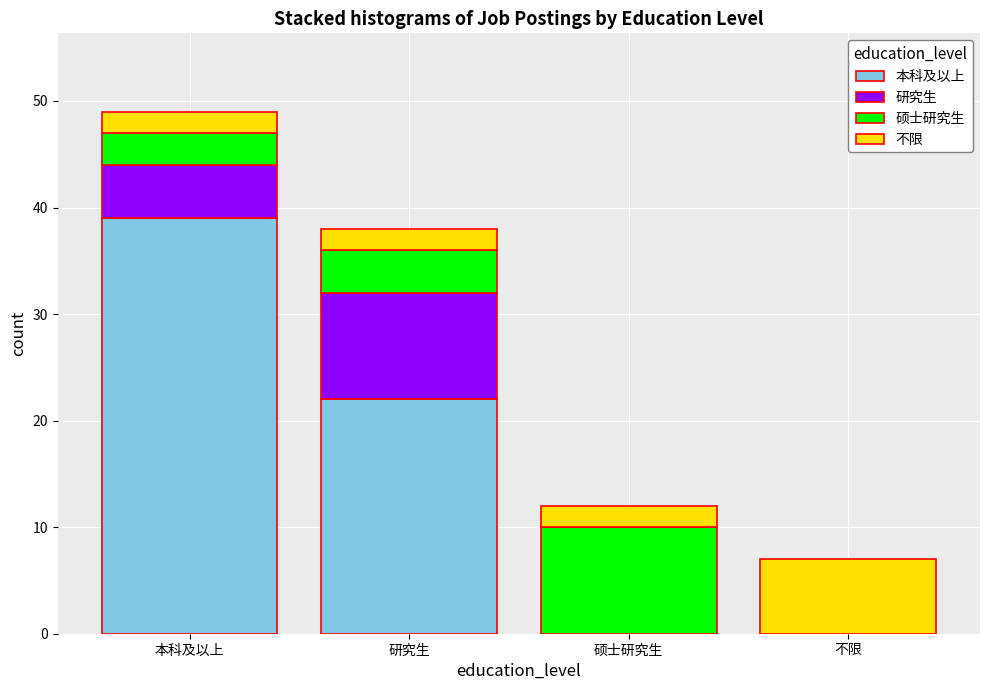

Reading left to right, what are the values for 本科及以上?

本科及以上=39	研究生=22	硕士研究生=0	不限=0